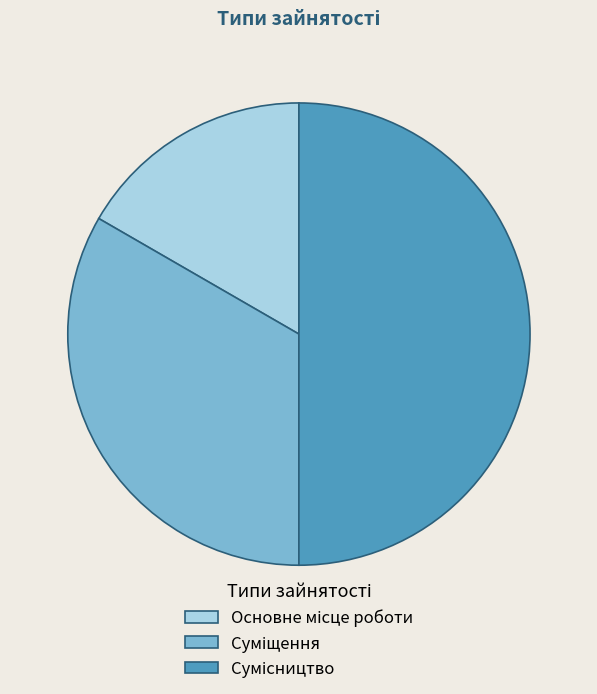

How many slices are in this pie chart?

3